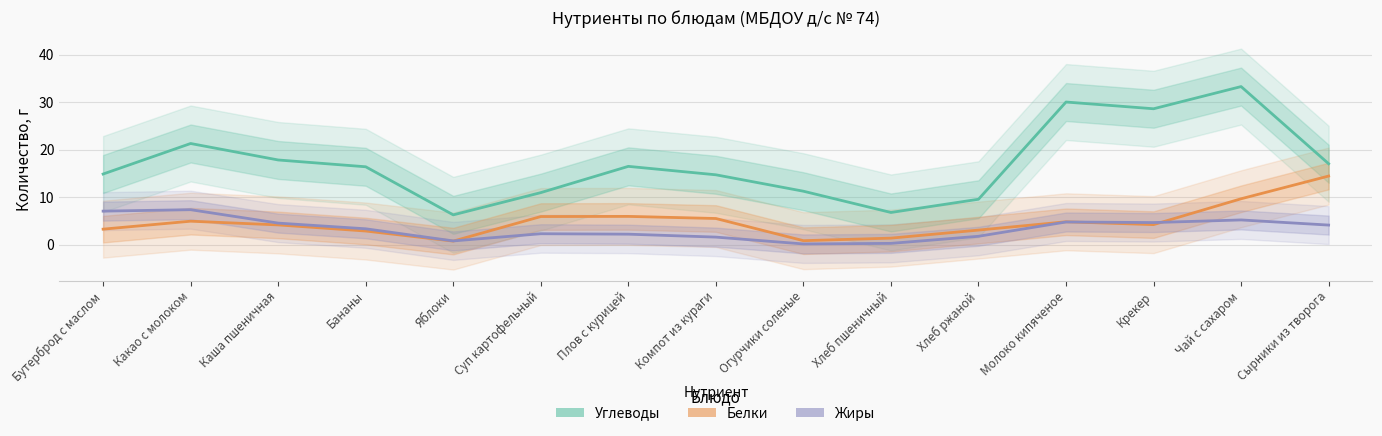

Reading right to left, list all the values displayed in this chart.

Углеводы: Сырники из творога=17.0	Чай с сахаром=33.3	Крекер=28.6	Молоко кипяченое=30.0	Хлеб ржаной=9.5	Хлеб пшеничный=6.8	Огурчики соленые=11.2	Компот из кураги=14.7	Плов с курицей=16.5	Суп картофельный=10.9	Яблоки=6.3	Бананы=16.4	Каша пшеничная=17.8	Какао с молоком=21.3	Бутерброд с маслом=14.9
Белки: Сырники из творога=14.4	Чай с сахаром=9.6	Крекер=4.2	Молоко кипяченое=4.8	Хлеб ржаной=3.0	Хлеб пшеничный=1.4	Огурчики соленые=0.8	Компот из кураги=5.5	Плов с курицей=5.9	Суп картофельный=5.9	Яблоки=0.7	Бананы=2.9	Каша пшеничная=4.1	Какао с молоком=4.9	Бутерброд с маслом=3.2
Жиры: Сырники из творога=4.1	Чай с сахаром=5.2	Крекер=4.6	Молоко кипяченое=4.8	Хлеб ржаной=1.7	Хлеб пшеничный=0.3	Огурчики соленые=0.1	Компот из кураги=1.6	Плов с курицей=2.2	Суп картофельный=2.3	Яблоки=0.8	Бананы=3.3	Каша пшеничная=4.5	Какао с молоком=7.3	Бутерброд с маслом=7.0